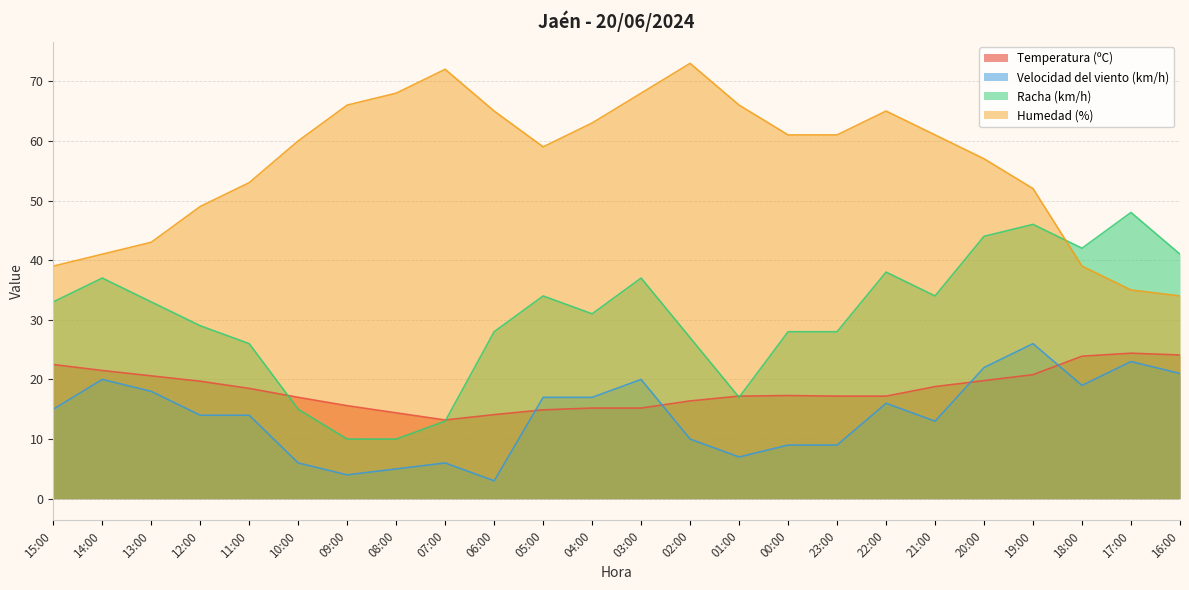

Which has a higher value, 17:00 or 01:00?

17:00